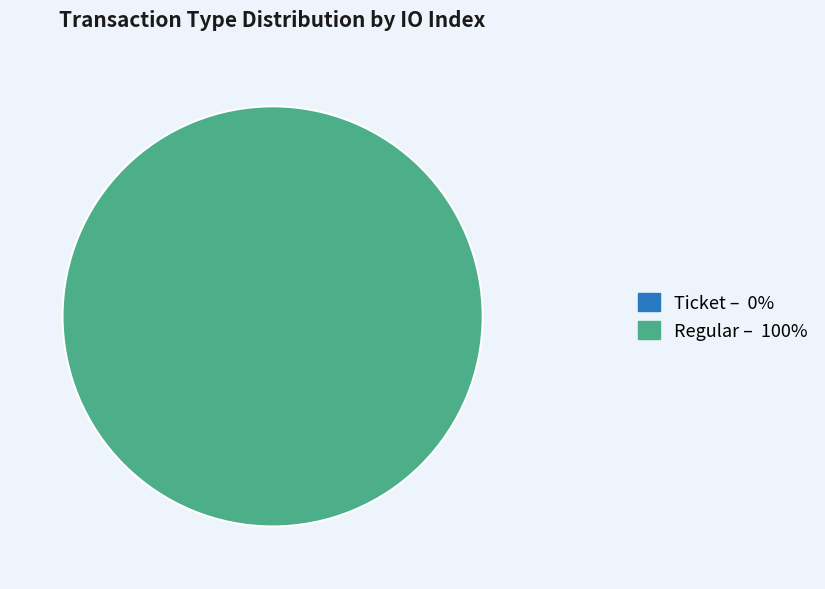

To the nearest percent, what is the difference between the Regular (io_index=10) and Ticket (io_index=0) slice percentages?

100%